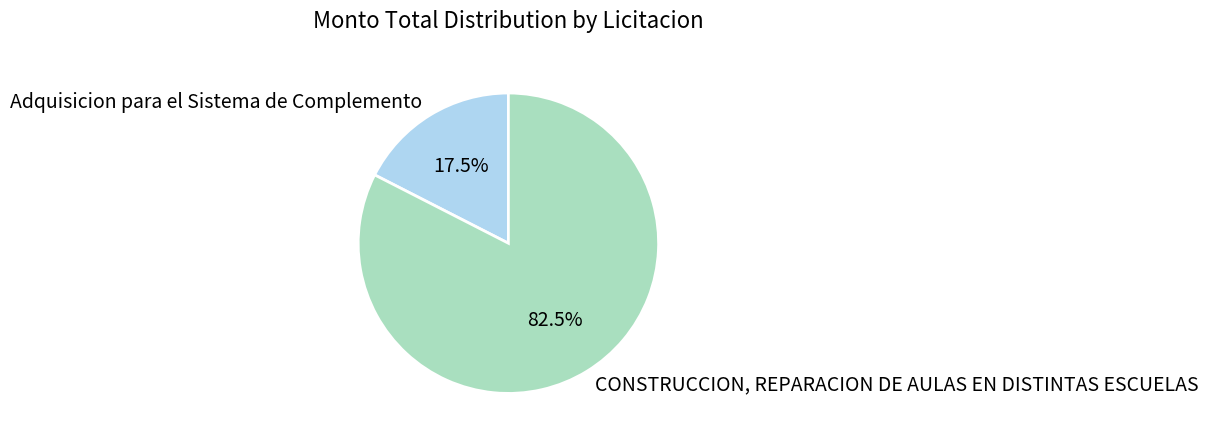

Is Adquisicion para el Sistema de Complemento the majority of the pie?

No